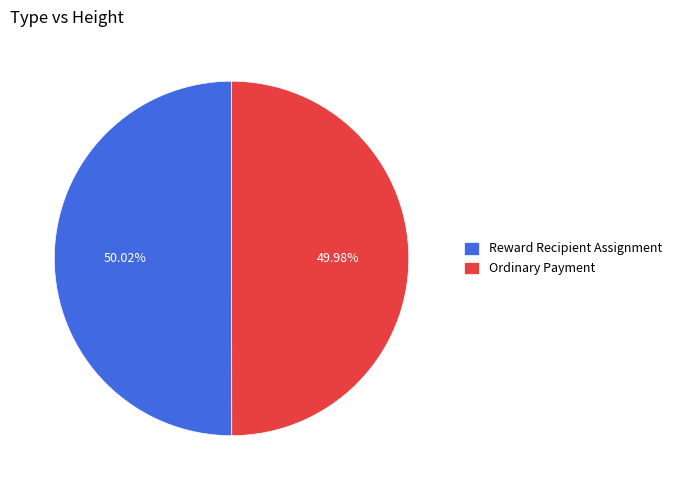

Does any single category account for the majority?

Yes